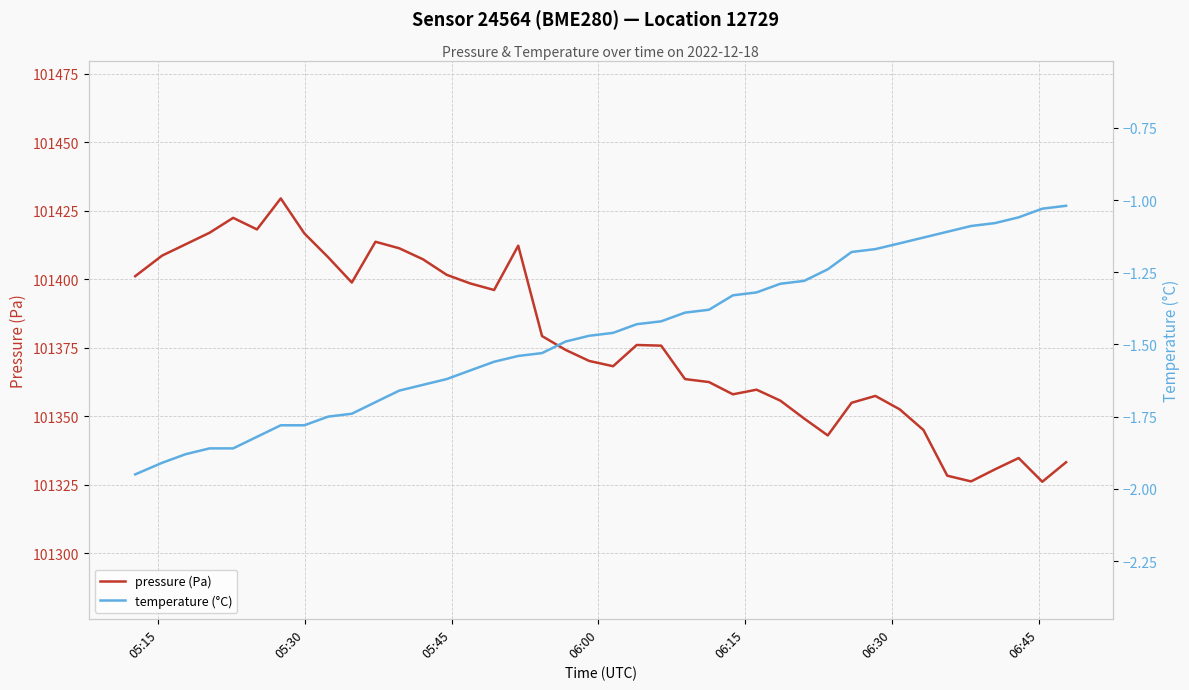

Reading left to right, what are all the values shown in this chart?

pressure (Pa): 101401.1	101408.6	101412.8	101417.0	101422.4	101418.2	101429.5	101416.7	101408.0	101398.8	101413.7	101411.3	101407.3	101401.6	101398.5	101396.1	101412.2	101379.3	101374.2	101370.2	101368.3	101376.0	101375.8	101363.6	101362.5	101358.0	101359.7	101355.7	101349.2	101343.0	101354.9	101357.4	101352.6	101345.0	101328.3	101326.2	101330.6	101334.8	101326.1	101333.2
temperature (°C): -1.9	-1.9	-1.9	-1.9	-1.9	-1.8	-1.8	-1.8	-1.8	-1.7	-1.7	-1.7	-1.6	-1.6	-1.6	-1.6	-1.5	-1.5	-1.5	-1.5	-1.5	-1.4	-1.4	-1.4	-1.4	-1.3	-1.3	-1.3	-1.3	-1.2	-1.2	-1.2	-1.1	-1.1	-1.1	-1.1	-1.1	-1.1	-1.0	-1.0